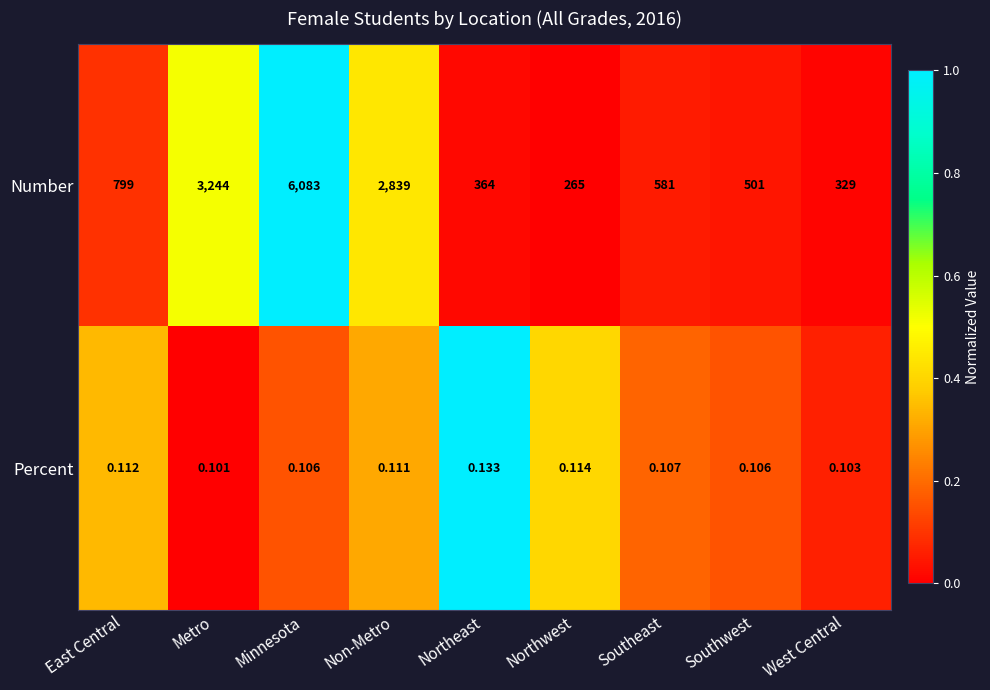

Which series has the largest total across all categories?

Number